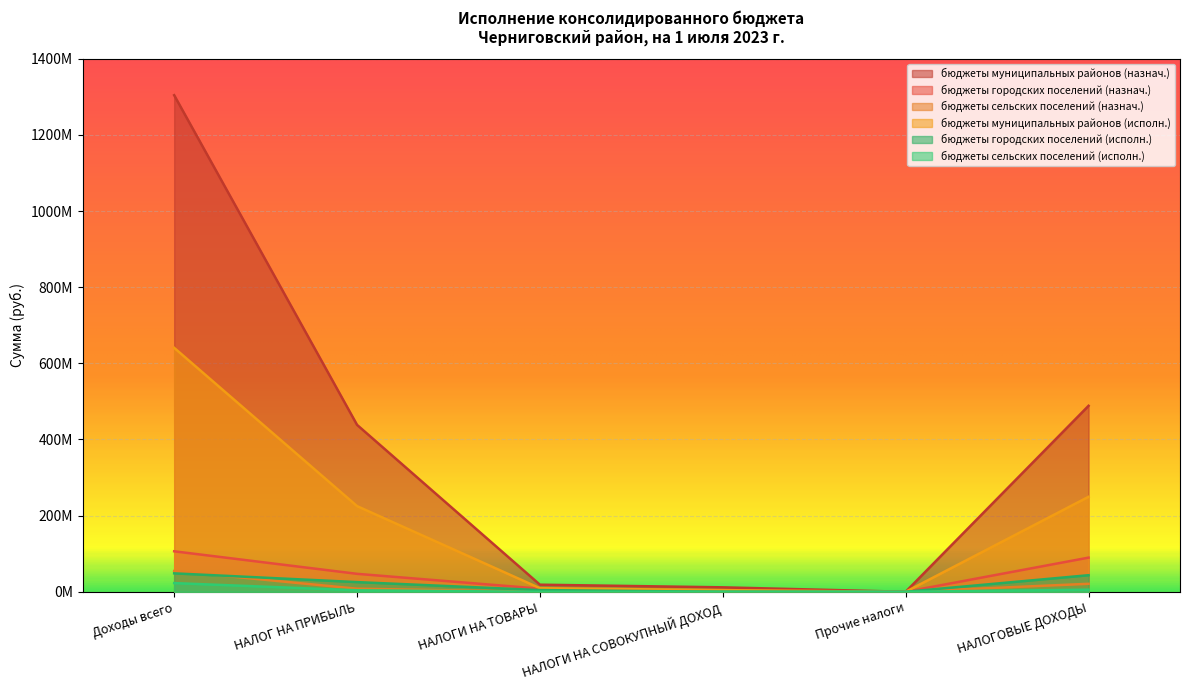

What is the difference between the highest and lowest values at НАЛОГОВЫЕ ДОХОДЫ?

482948676.5